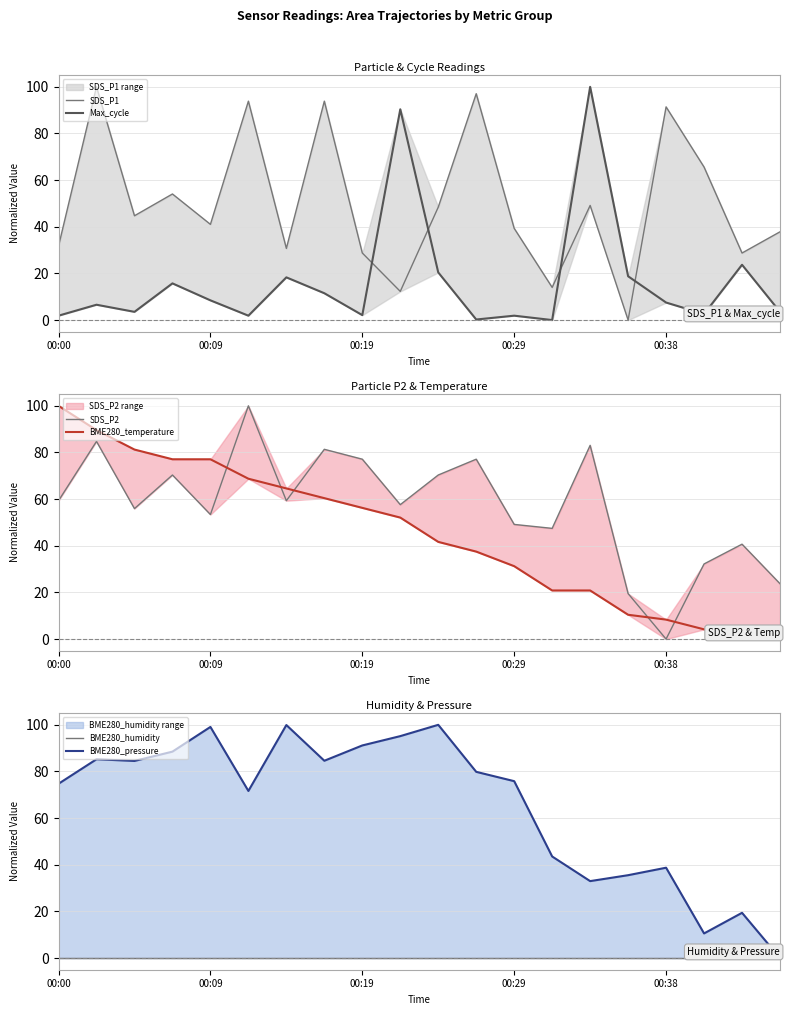

Rank the categories by Max_cycle value from lowest to highest.

13, 11, 00:00, 5, 12, 8, 17, 00:19, 19, 00:09, 16, 00:38, 7, 00:29, 6, 15, 10, 18, 9, 14